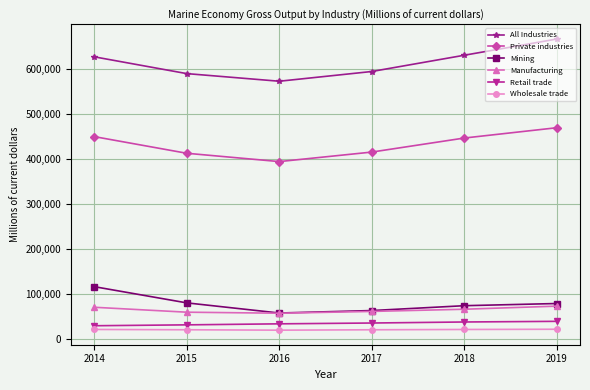

The value of Retail trade at 2017 is 36217. True or false?

True